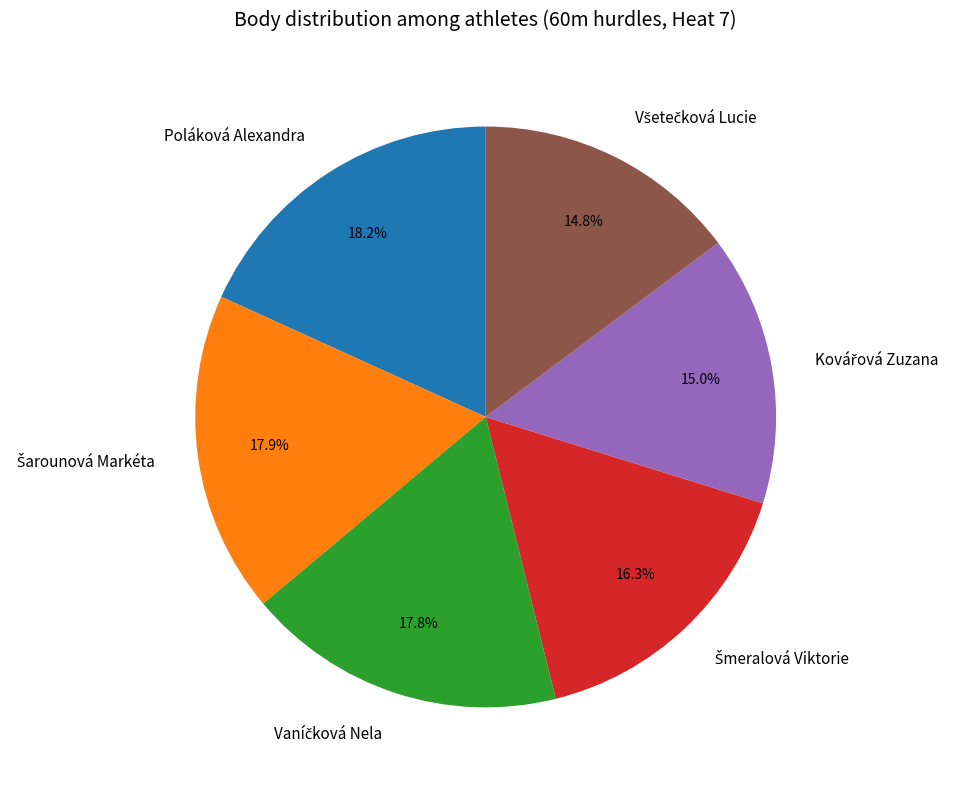

Count the number of slices in the pie.

6